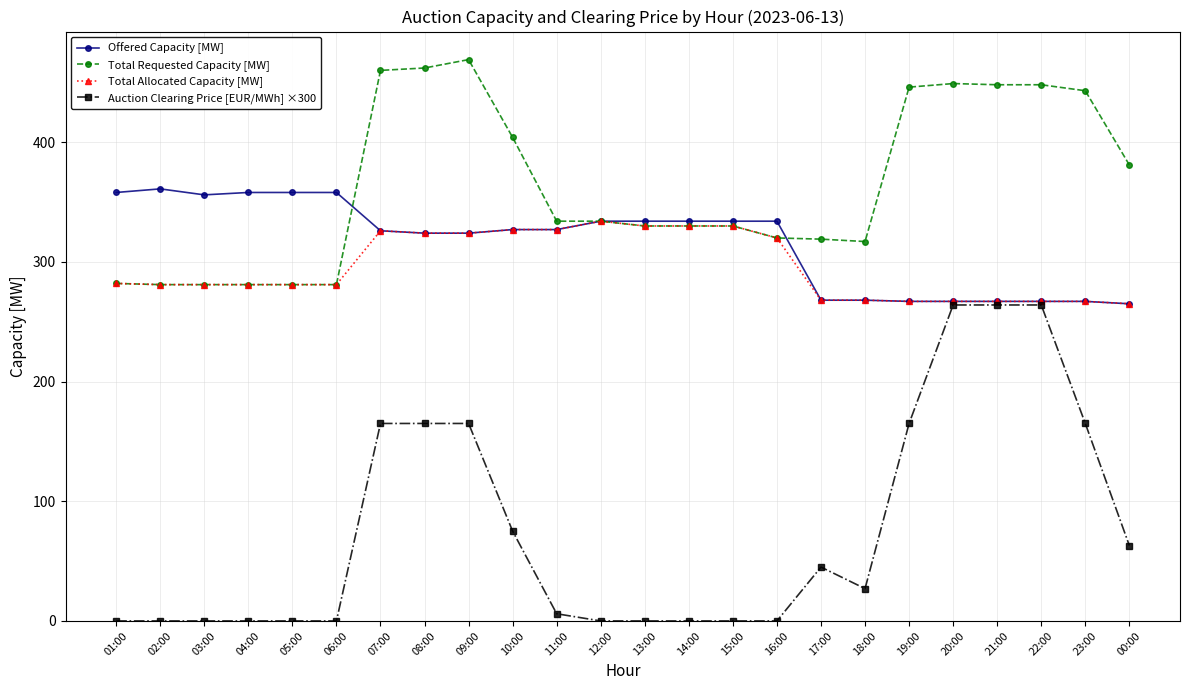

List the series in order of their peak value, highest first.

Total Requested Capacity [MW], Offered Capacity [MW], Total Allocated Capacity [MW], Auction Clearing Price [EUR/MWh] ×300